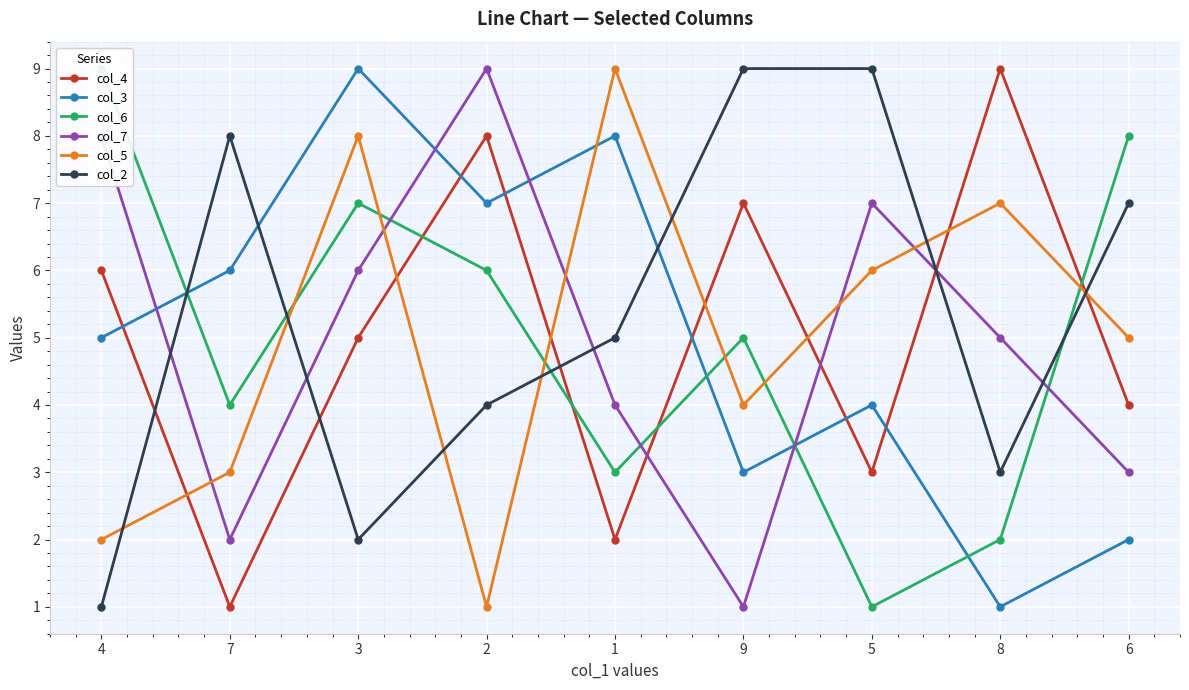

True or false: col_3 and col_6 cross at least once.

True